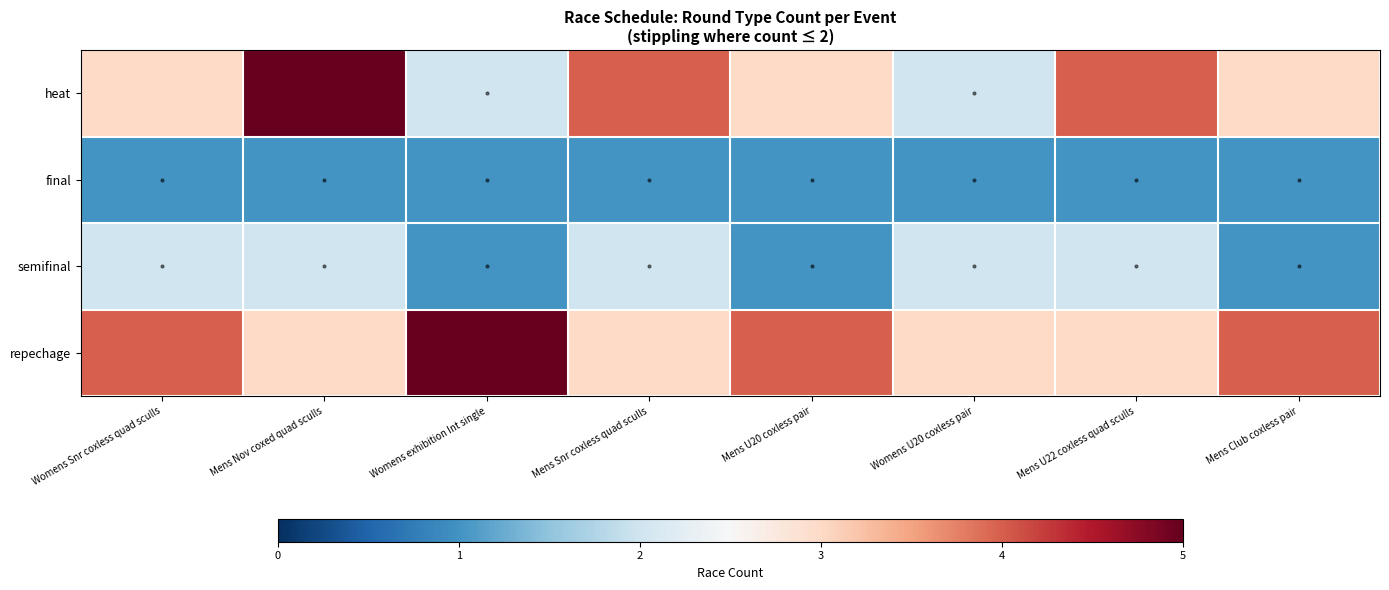

Between Mens Nov coxed quad sculls and Mens U20 coxless pair, which is larger?

Mens Nov coxed quad sculls